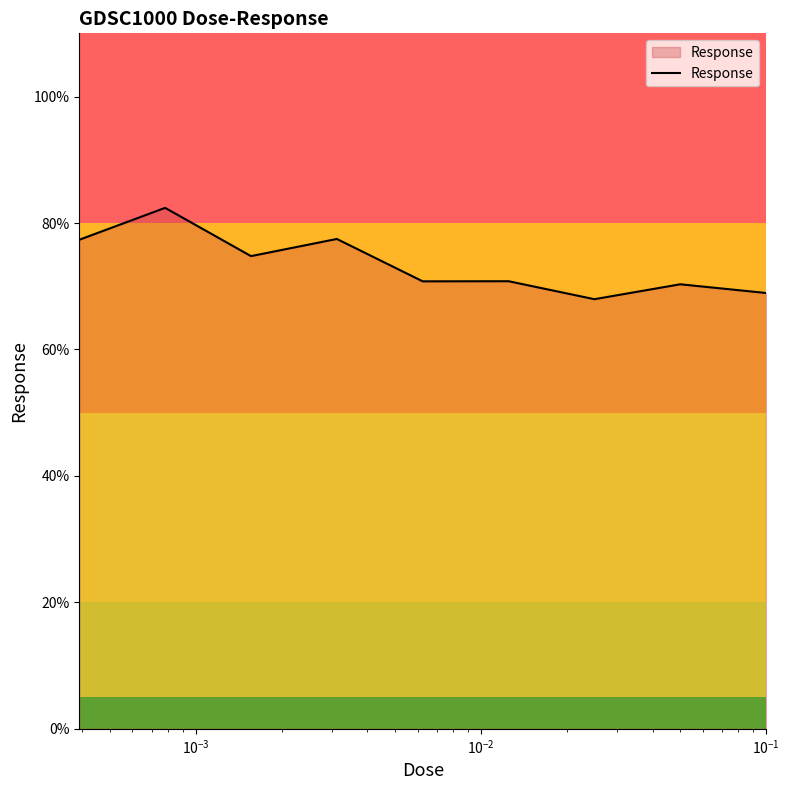

What is the minimum value shown in the chart?

68.0